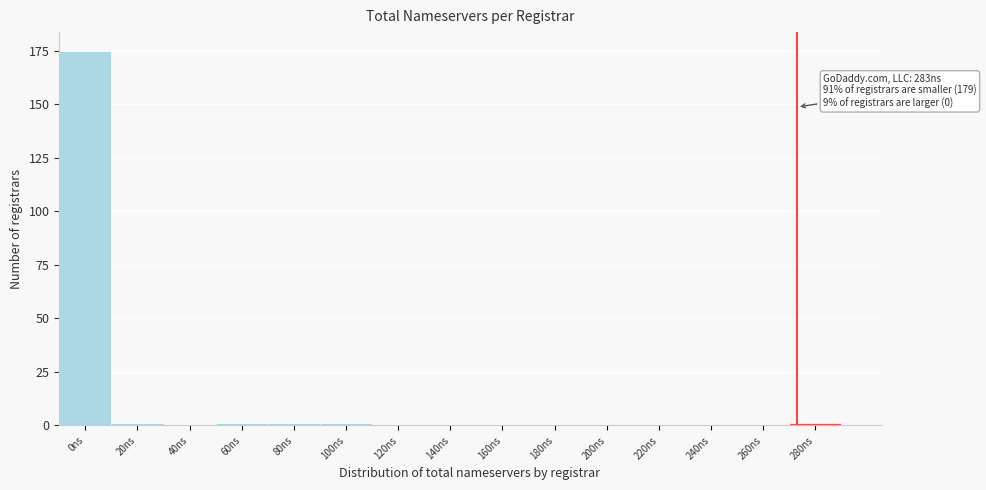

Reading left to right, transcribe all the data shown in this chart.

0ns=175	20ns=1	40ns=0	60ns=1	80ns=1	100ns=1	120ns=0	140ns=0	160ns=0	180ns=0	200ns=0	220ns=0	240ns=0	260ns=0	280ns=1